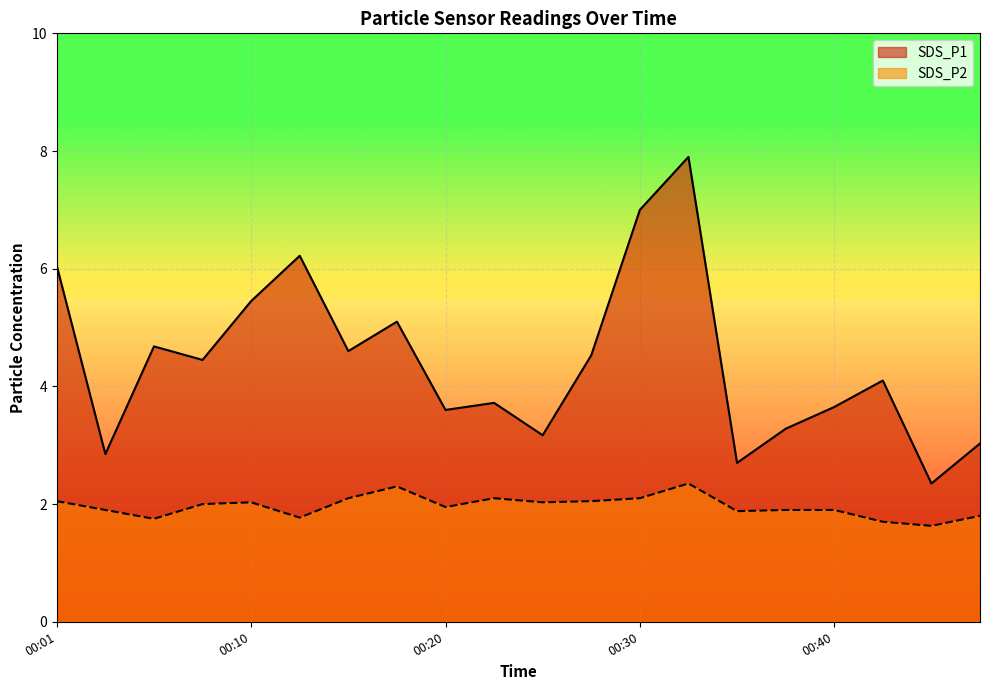

What is the sum of all SDS_P2 values?

39.3